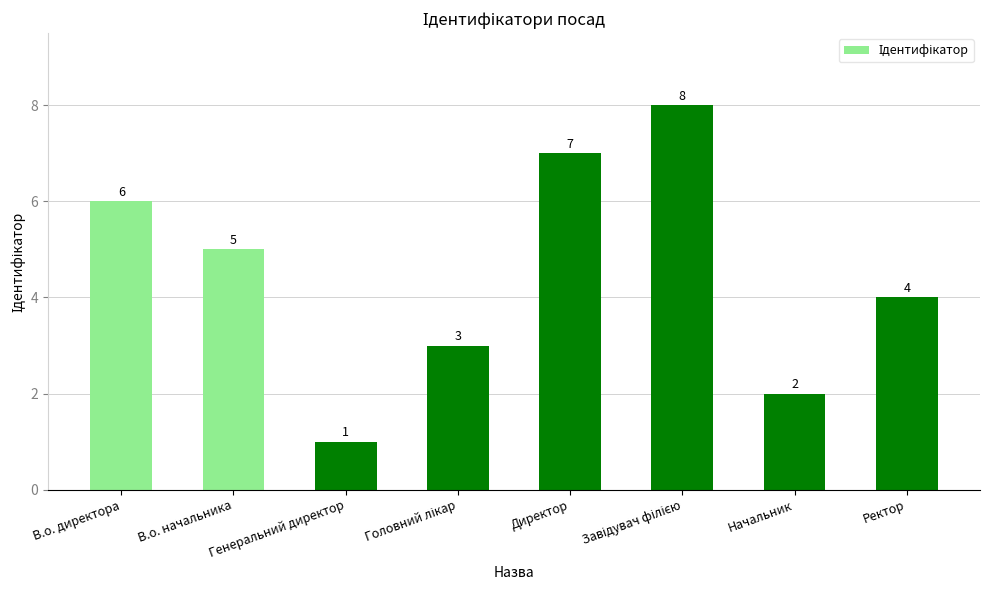

The chart shows a value of 1 at Генеральний директор. True or false?

True